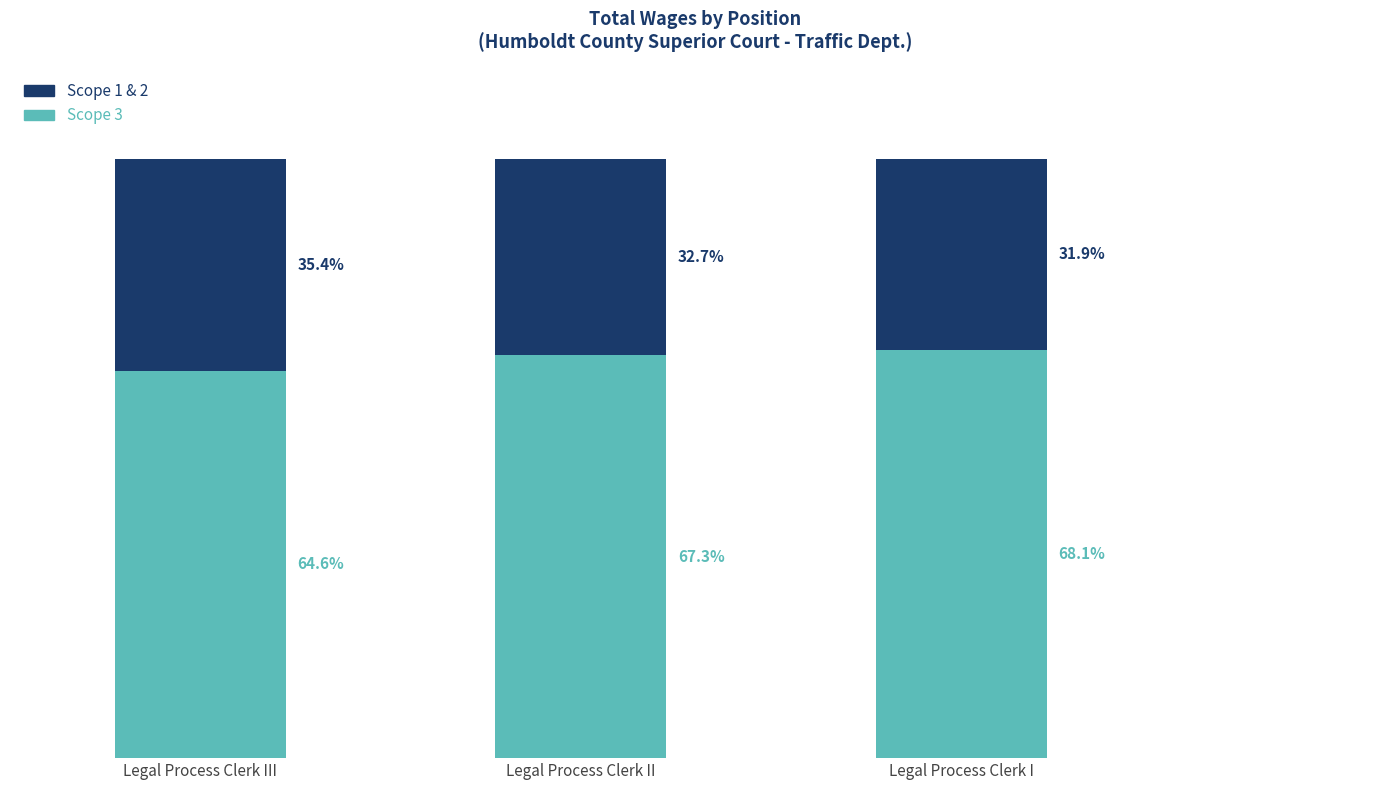

Does the chart contain any negative values?

No